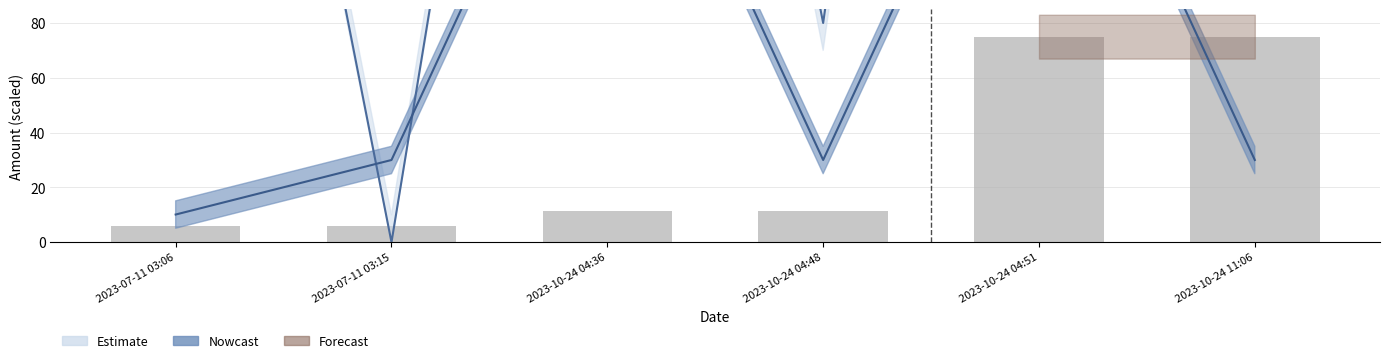

Read the value at 2023-10-24 11:06.

75.0